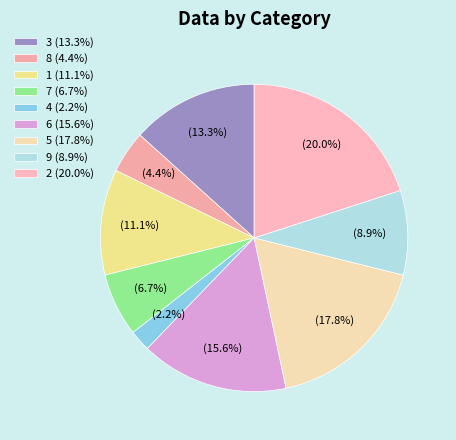

To the nearest percent, what portion does 3 represent?

13%